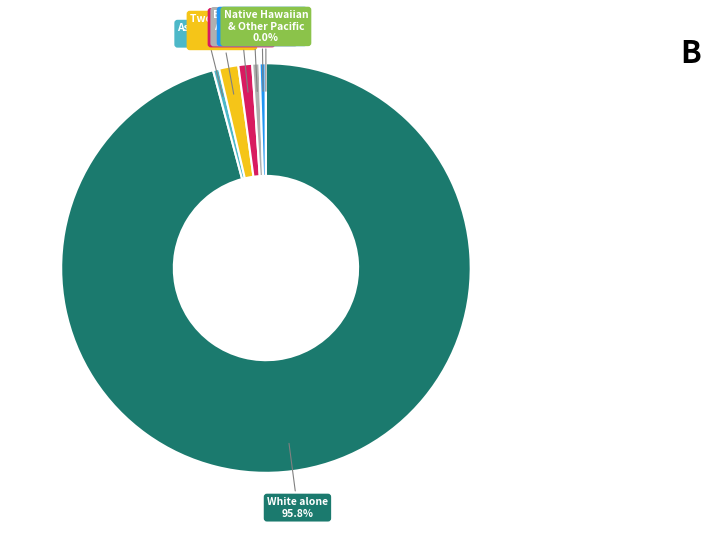

Is there a majority slice in this chart?

Yes